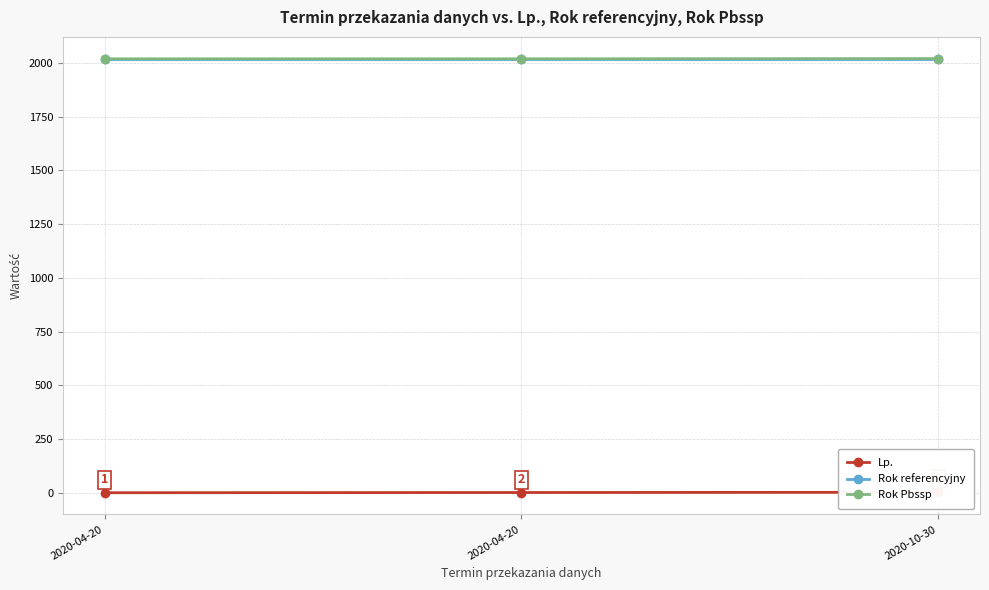

The value of Rok referencyjny at 2020-04-20 is 2019. True or false?

True